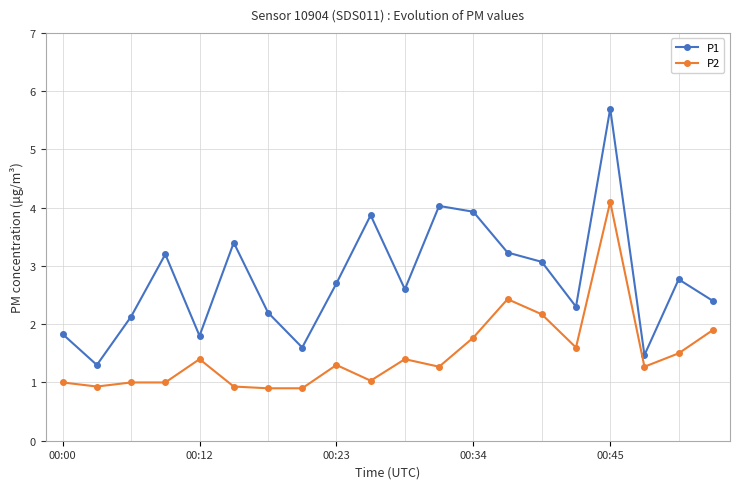

What is the difference between the maximum and minimum values in the P1 series?

4.4